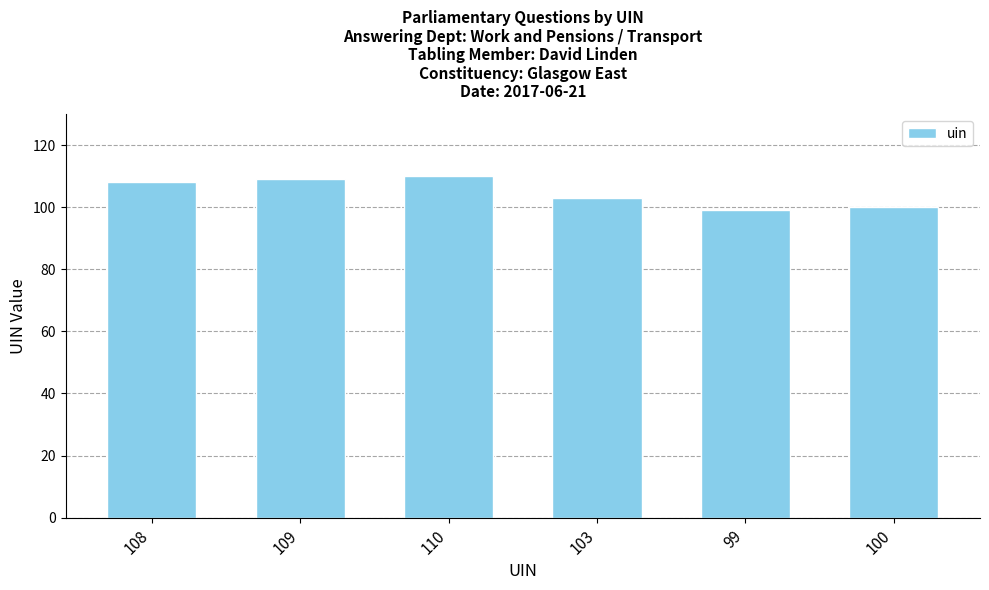

Is it true that the value at 110 is 110?

True